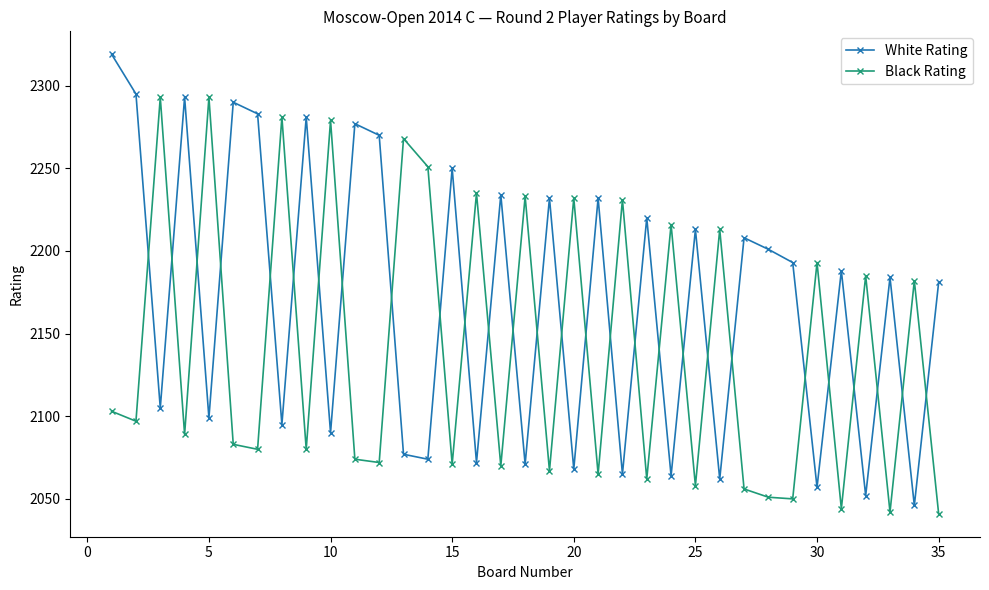

Which series ends up on top after the final intersection of White Rating and Black Rating?

White Rating